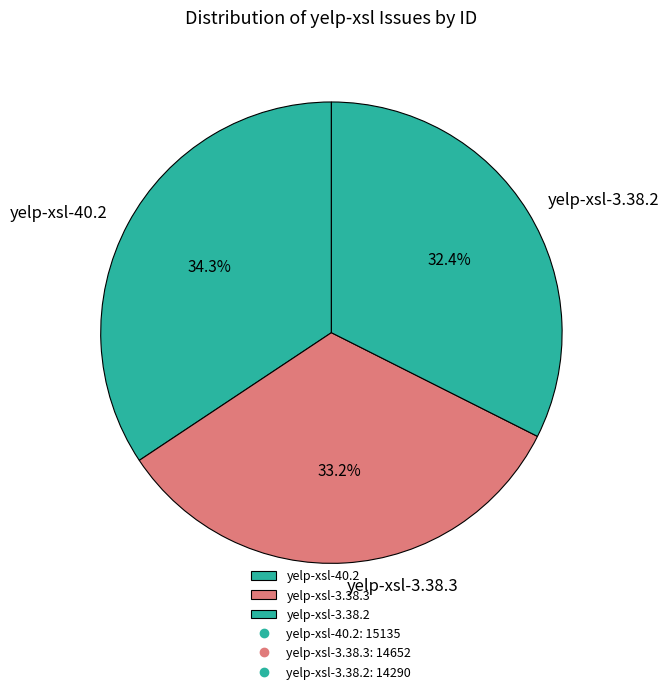

What percentage is the yelp-xsl-3.38.3 slice, to the nearest percent?

33%